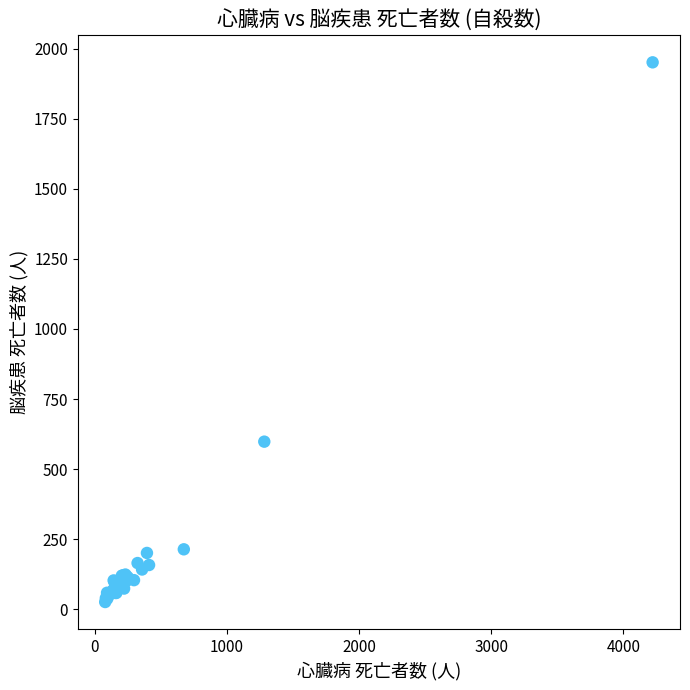

What Y value in the scatter plot is closest to 988?

598